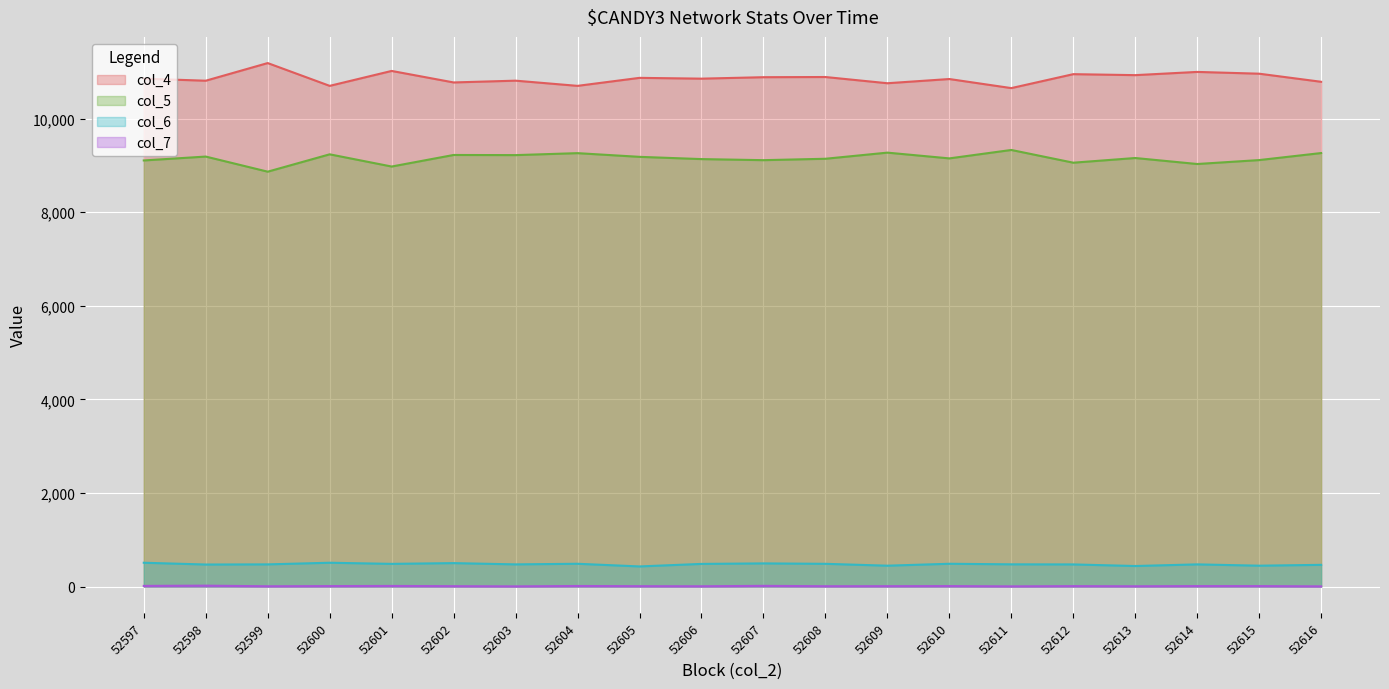

What is the value of the col_4 point at the 8th from the left?

10701